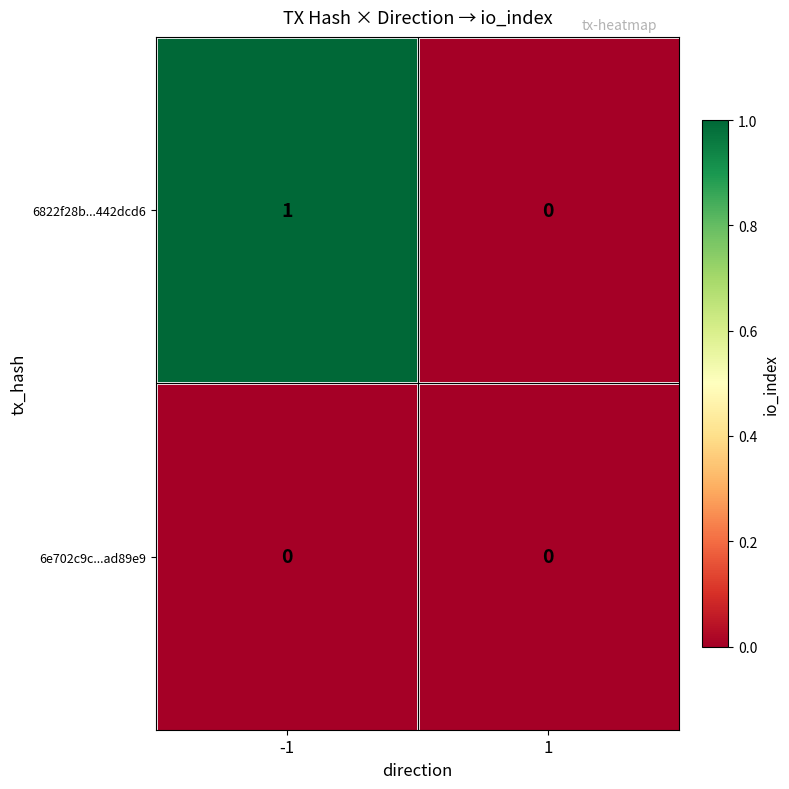

Reading left to right, list all the values displayed in this chart.

6822f28b...442dcd6: 1	0
6e702c9c...ad89e9: 0	0